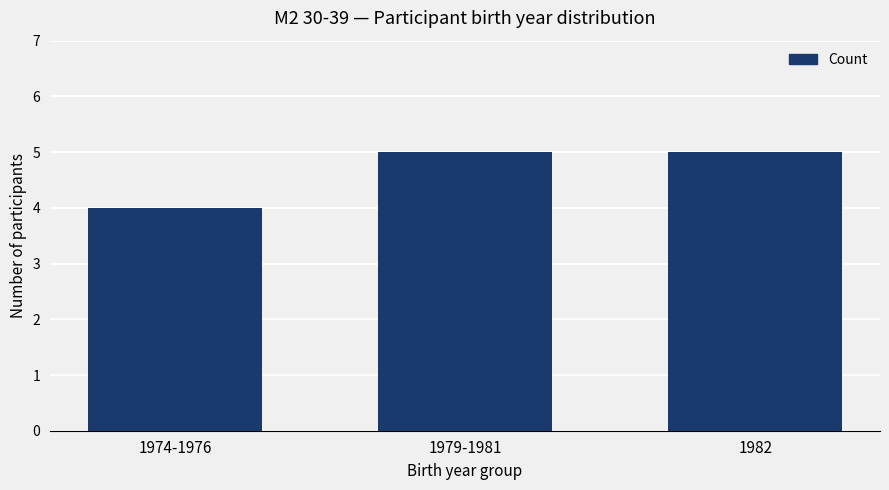

Is it true that the value at 1982 is 7?

False